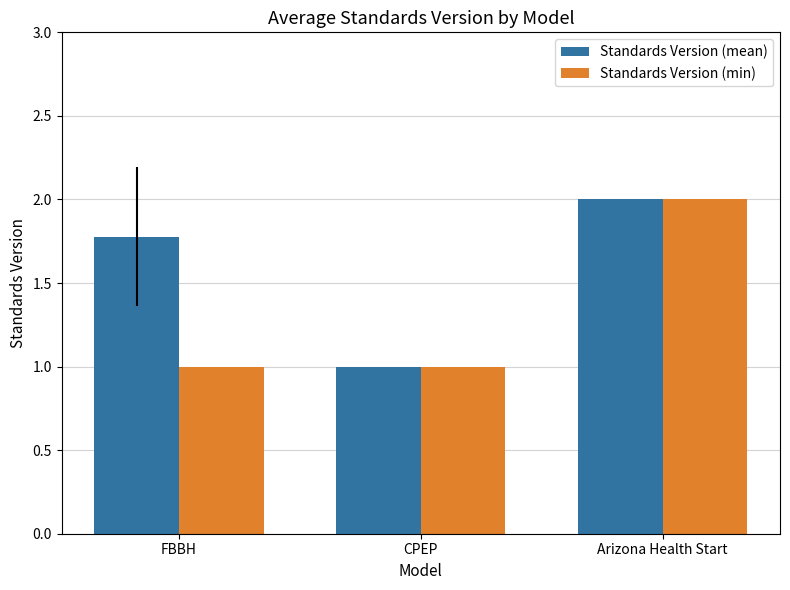

Reading left to right, list all the values displayed in this chart.

Standards Version (mean): 1.8	1.0	2.0
Standards Version (min): 1.0	1.0	2.0